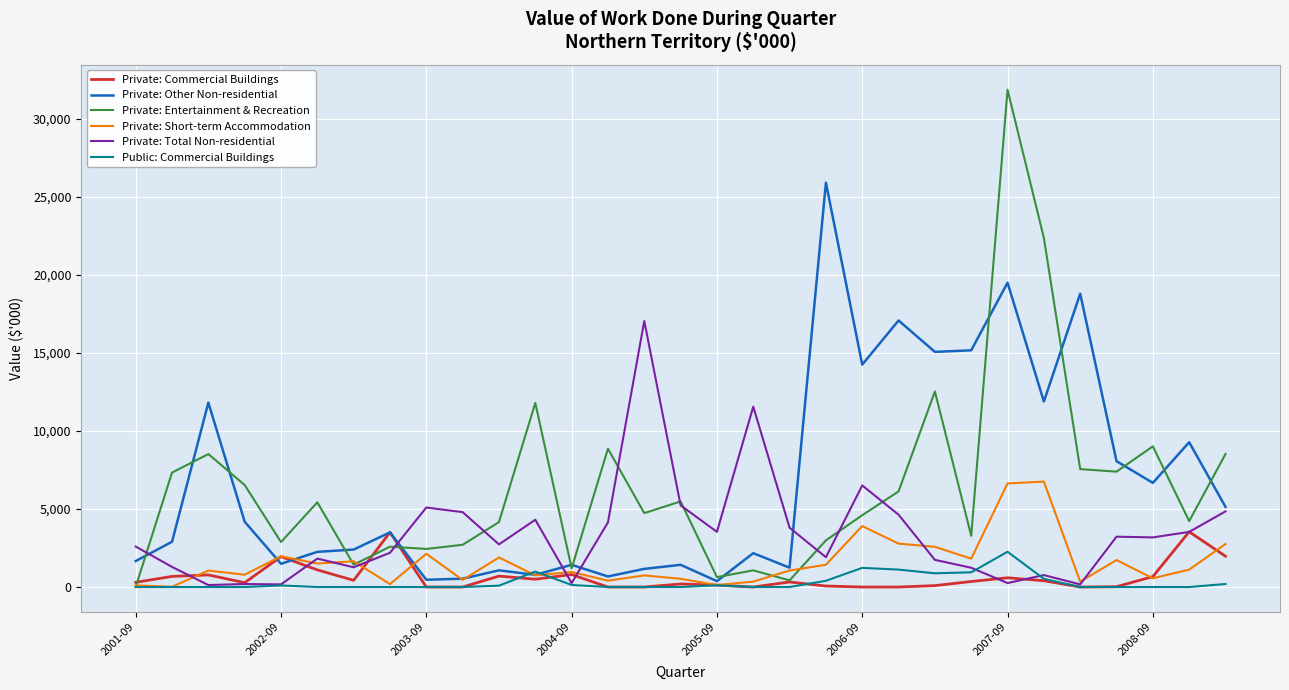

True or false: Private: Other Non-residential has more than 0 points higher than both neighbors.

True